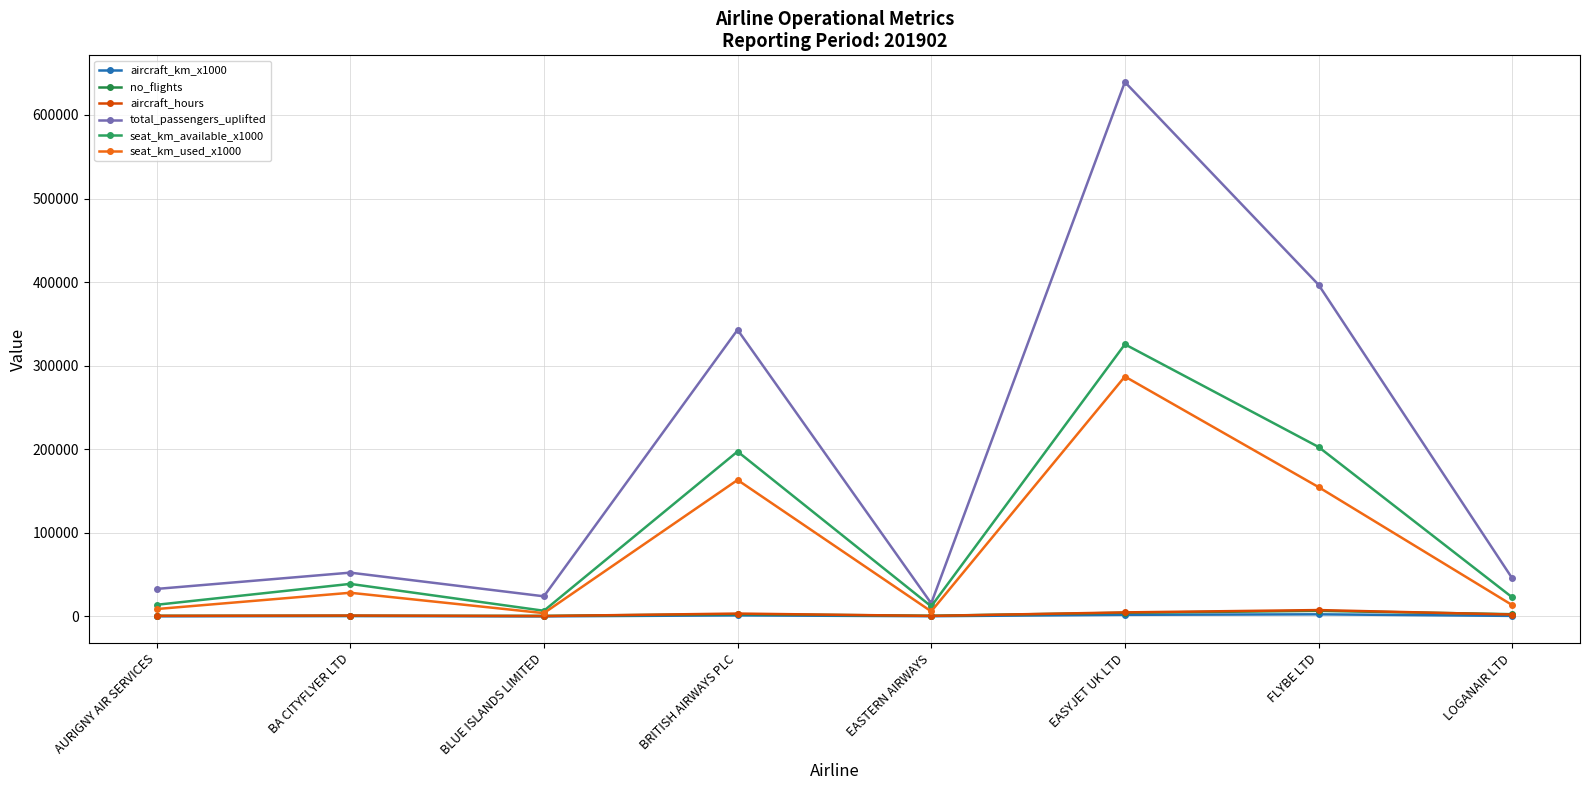

What is the difference between the maximum and minimum values in the no_flights series?

5990